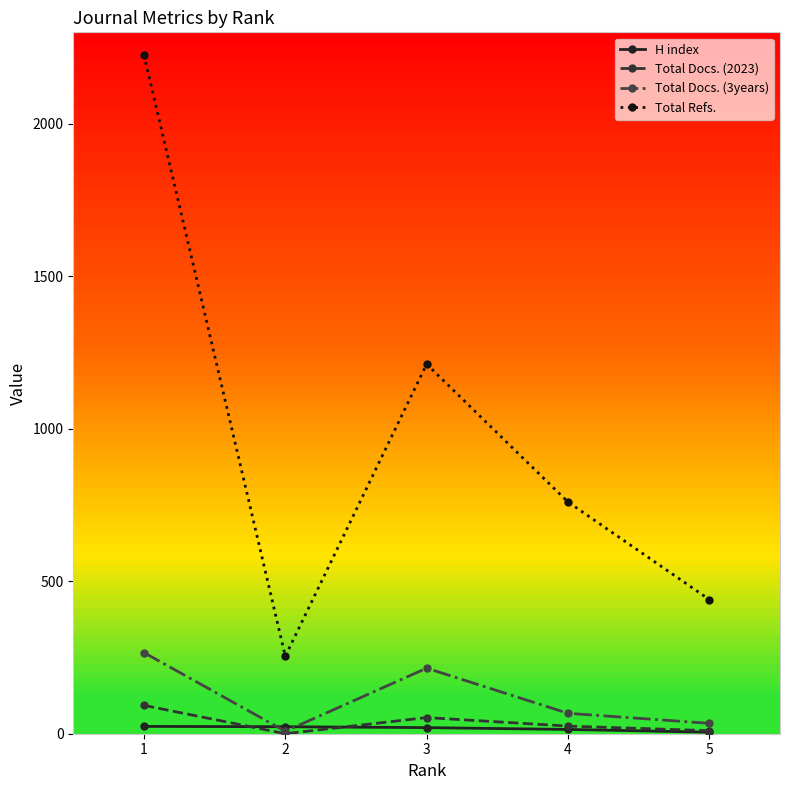

What are all the series names shown in the legend?

H index, Total Docs. (2023), Total Docs. (3years), Total Refs.